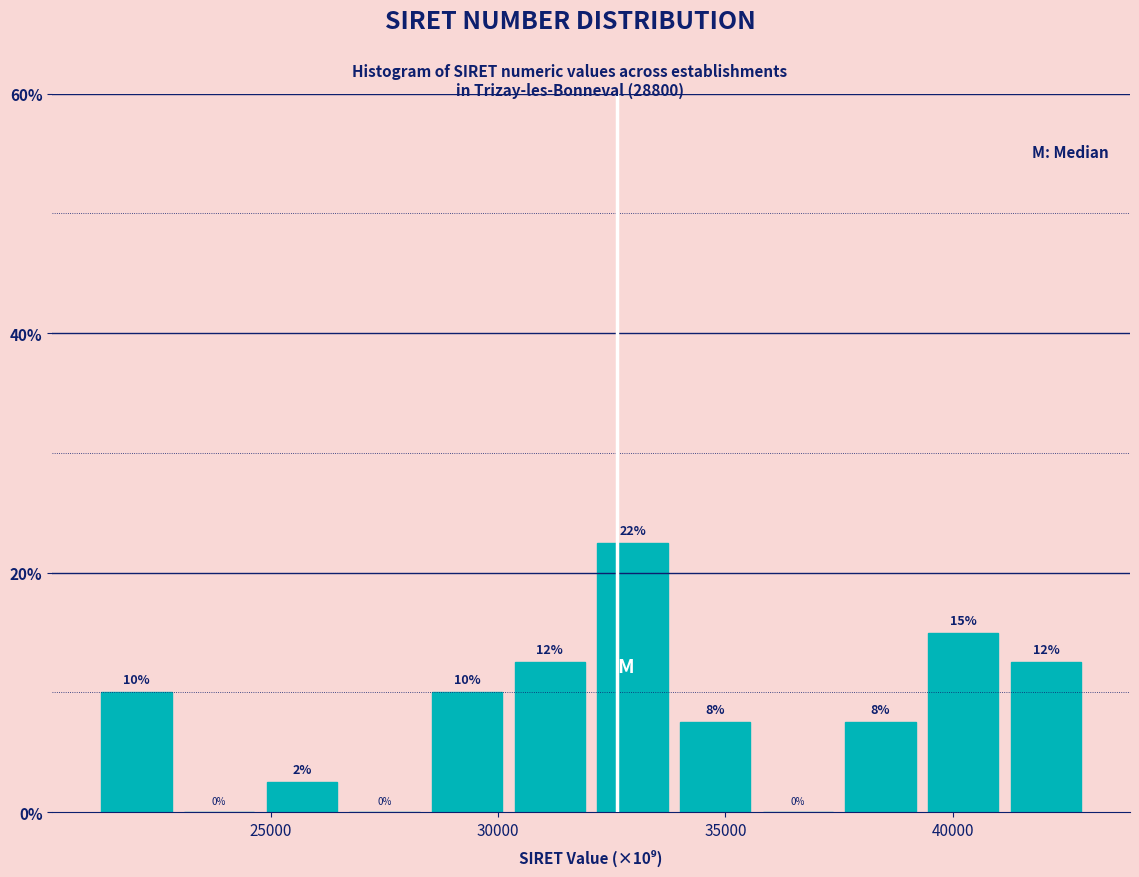

Around what value on the x-axis is the tallest bar? Give the approximate position of its centre, as read against the axis.

33000